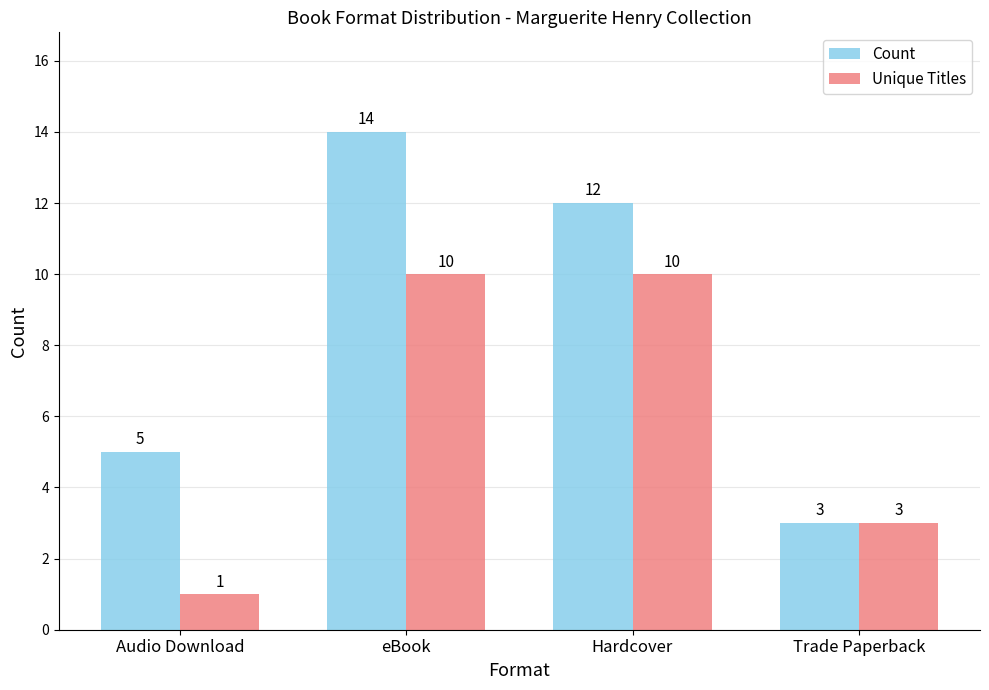

Reading right to left, transcribe all the data shown in this chart.

Count: Trade Paperback=3	Hardcover=12	eBook=14	Audio Download=5
Unique Titles: Trade Paperback=3	Hardcover=10	eBook=10	Audio Download=1